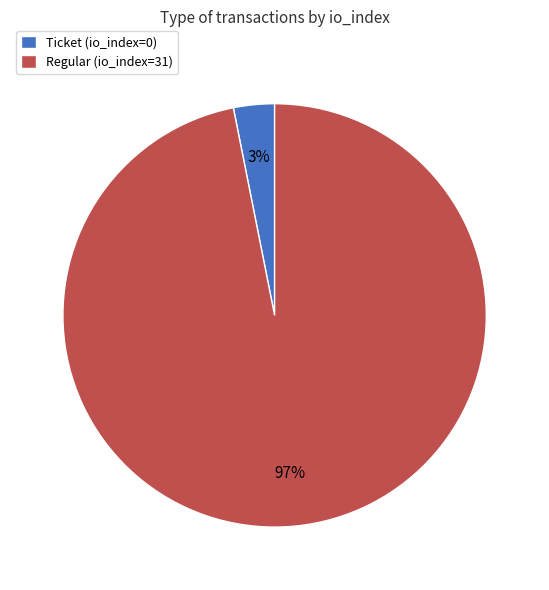

To the nearest percent, what is the combined percentage of Ticket (io_index=0) and Regular (io_index=31)?

100%